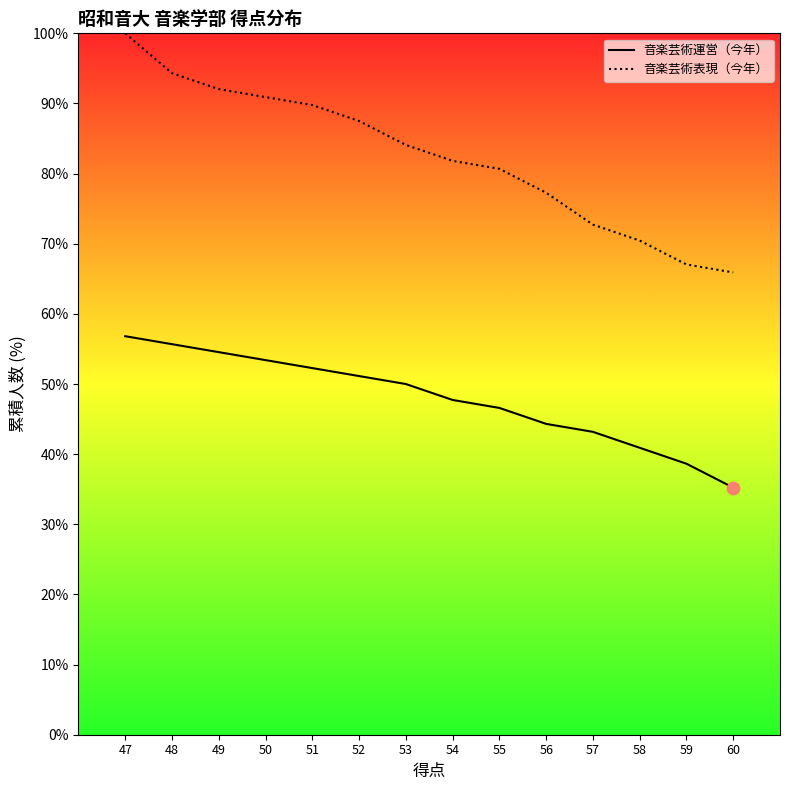

What are all the series names shown in the legend?

音楽芸術運営（今年）, 音楽芸術表現（今年）